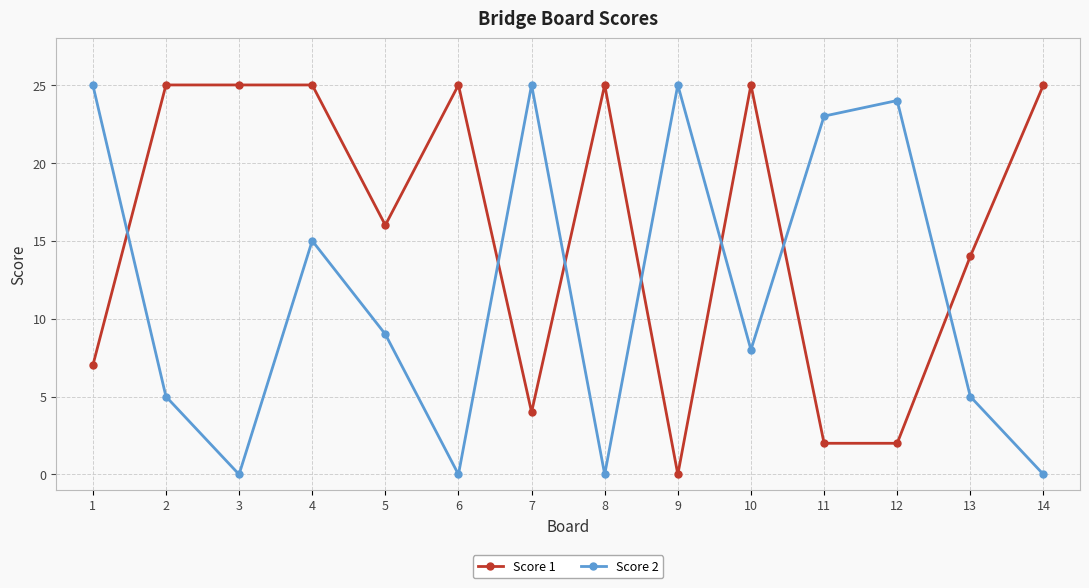

What is the spread (max minus min) of values at 1?

18